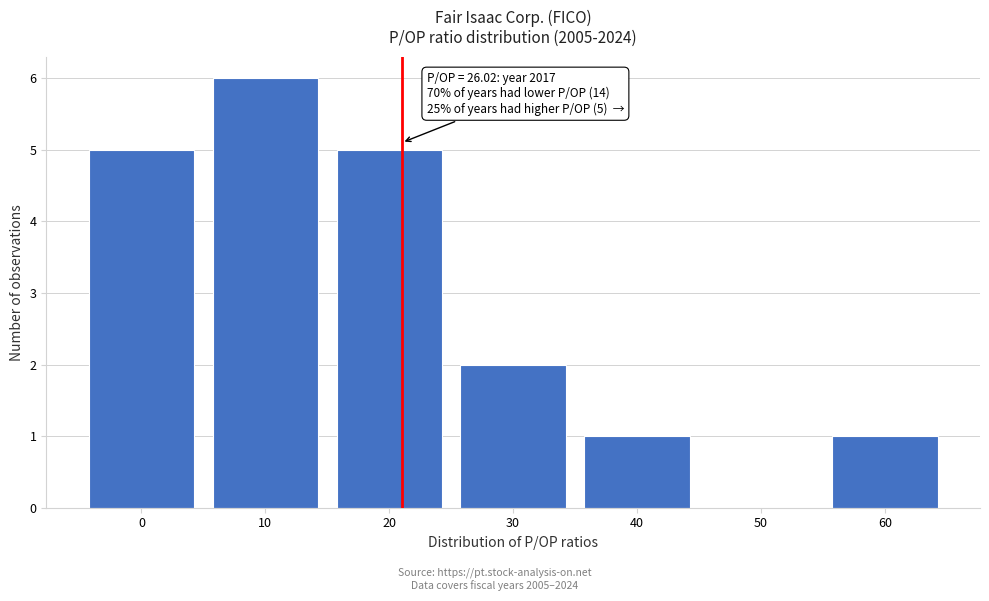

Reading left to right, extract all data points from this chart.

0=5	10=6	20=5	30=2	40=1	50=0	60=1